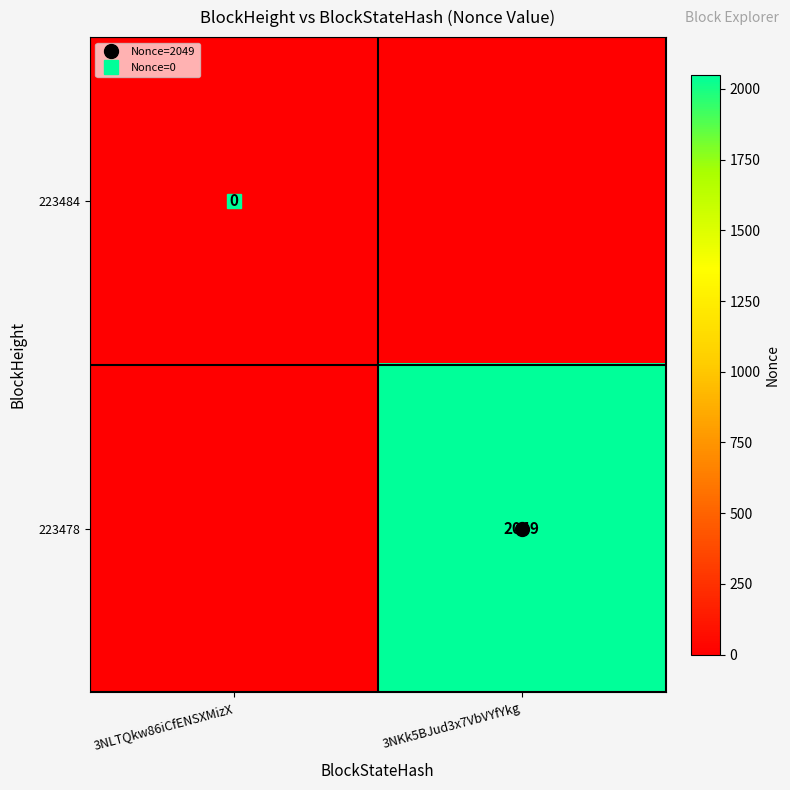

Is it true that 223478 equals 2049 at 3NKk5BJud3x7VbVYfYkg?

True